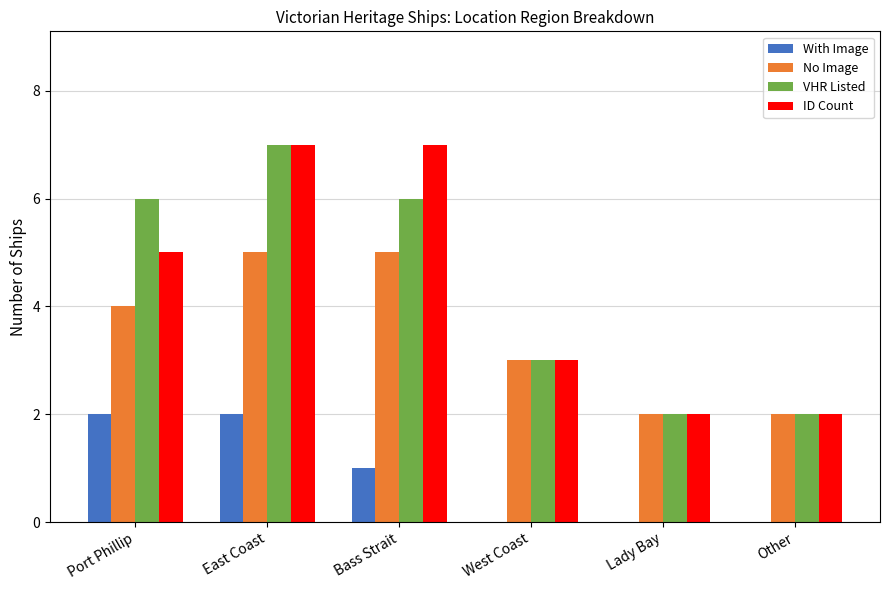

True or false: VHR Listed has a value of 6 at Port Phillip.

True